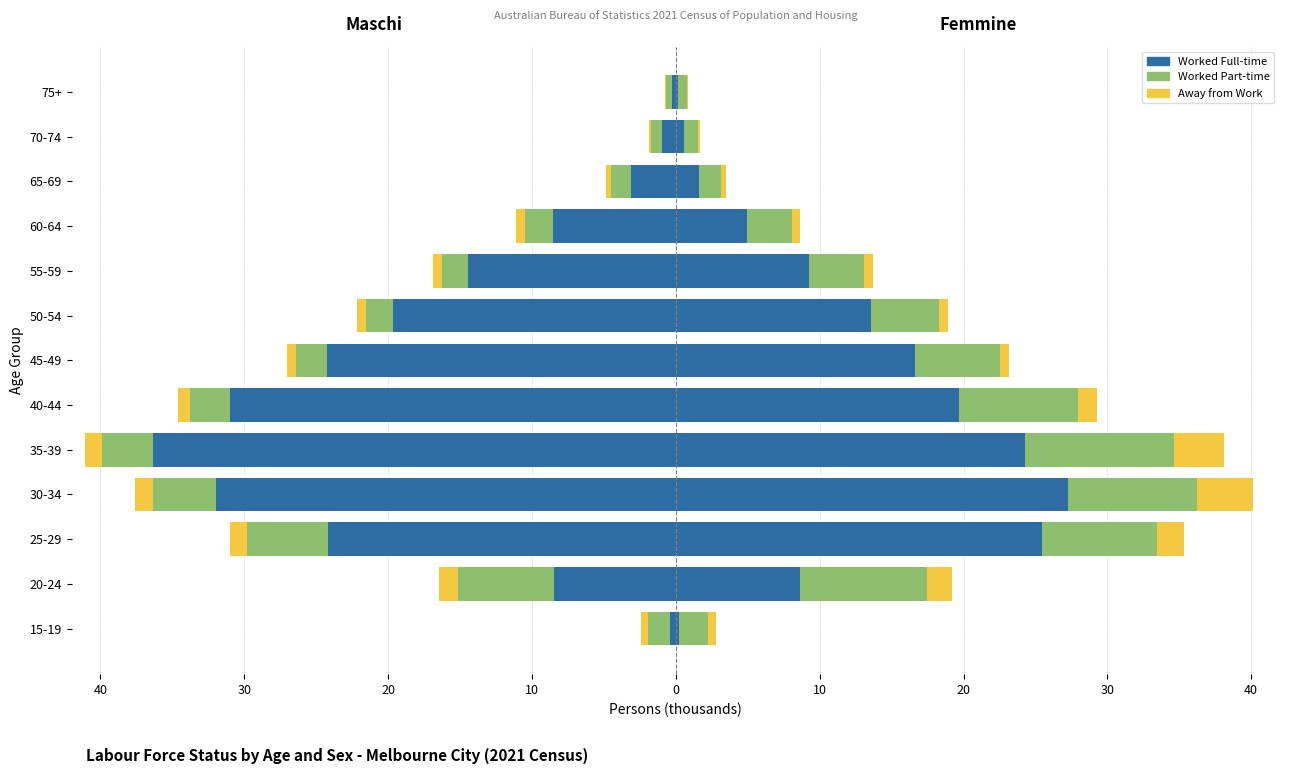

True or false: Away from Work has a value of -0.1 at 75+.

False